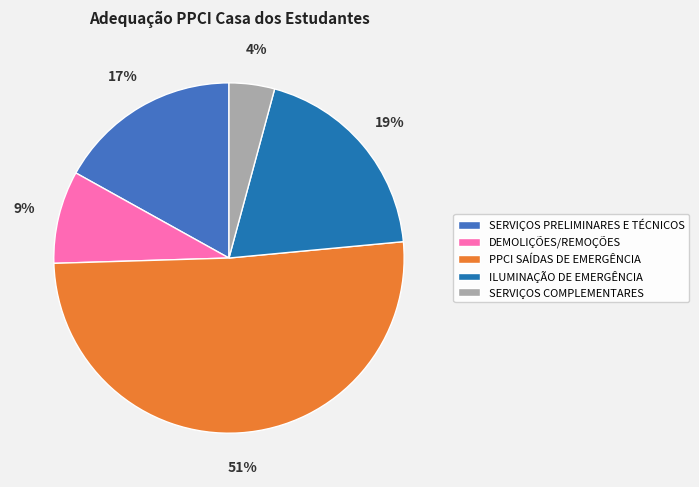

Which slice represents more than half of the pie?

PPCI SAÍDAS DE EMERGÊNCIA